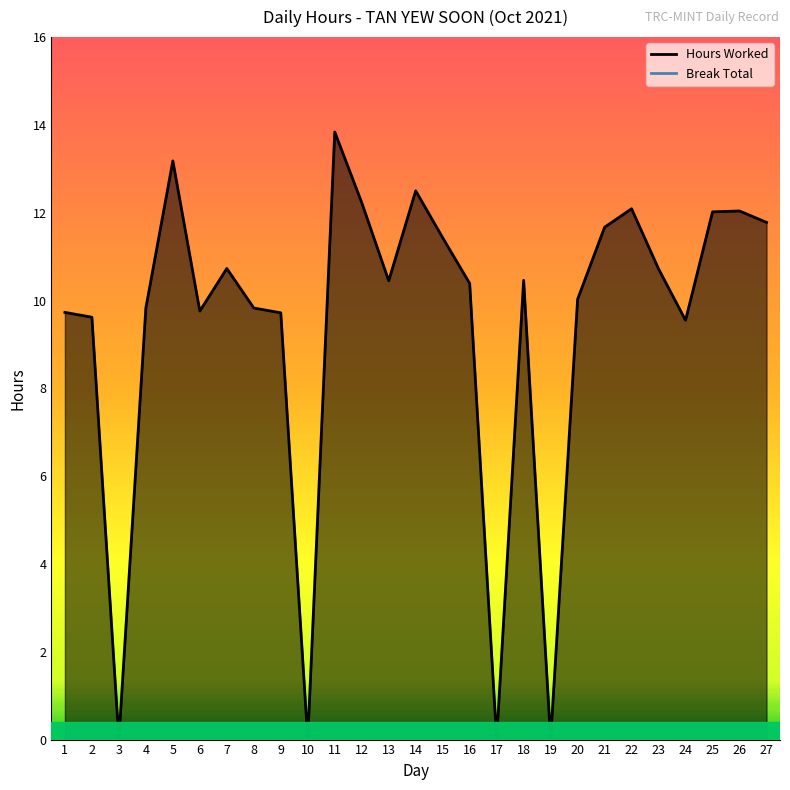

List the labels in order of value, smallest first.

3, 10, 17, 19, 24, 2, 9, 1, 6, 4, 8, 20, 16, 13, 18, 23, 7, 15, 21, 27, 25, 26, 22, 12, 14, 5, 11